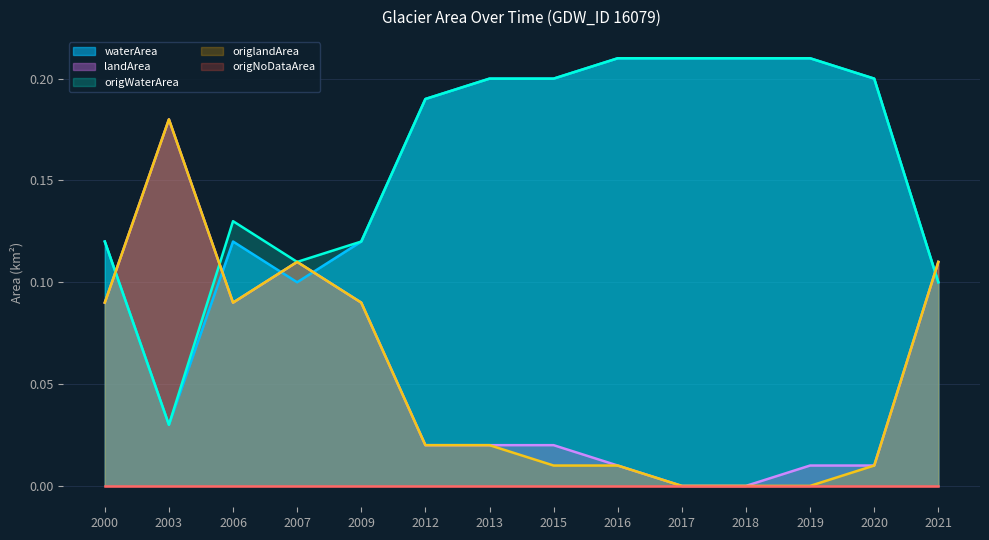

How many lines are shown in the chart?

5